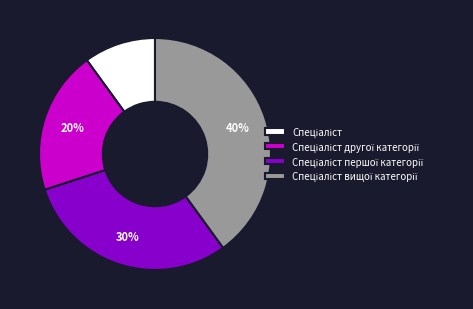

Is there a majority slice in this chart?

No